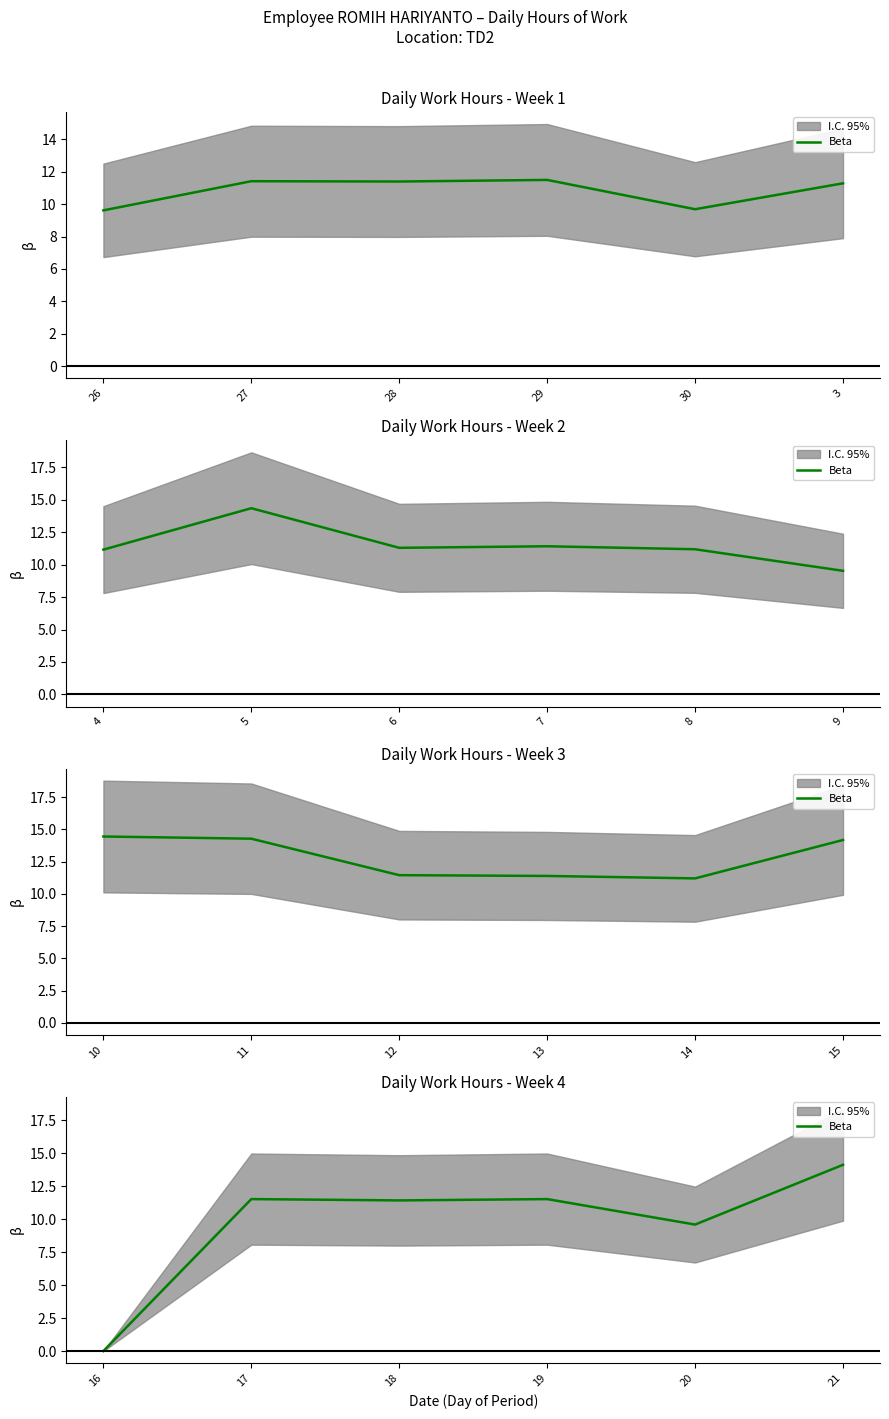

What is the value of the 3rd point from the left?

11.4